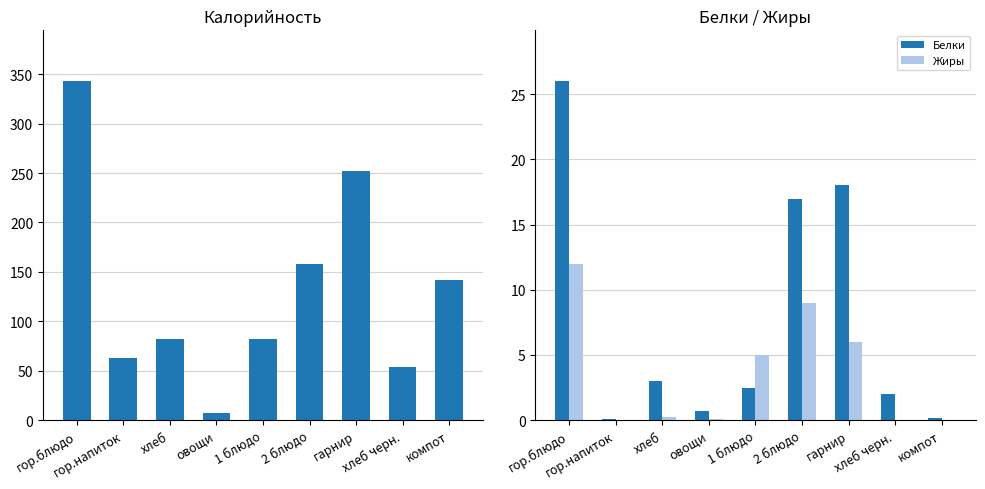

At which label is Жиры closest to 6?

гарнир